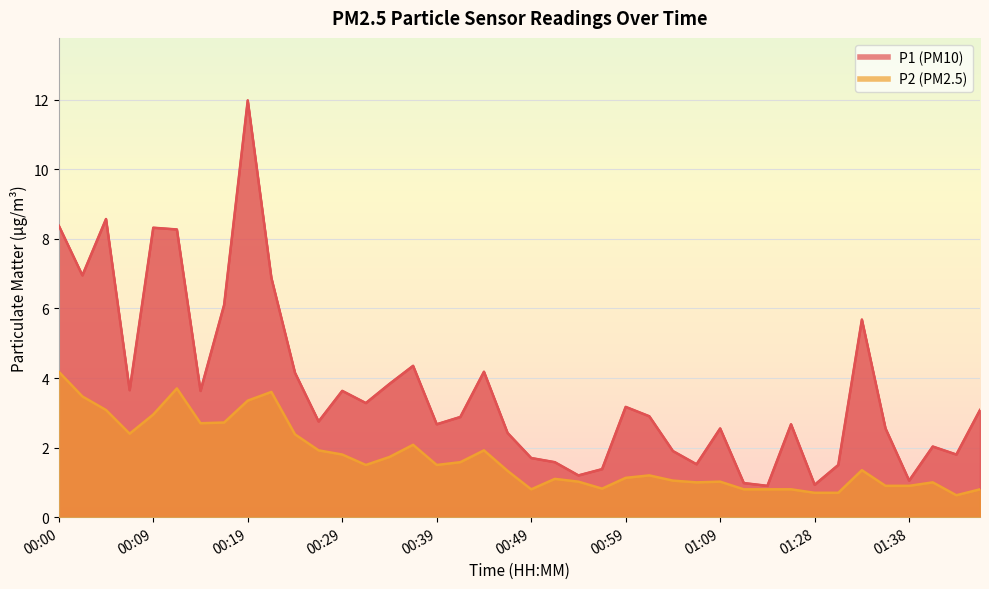

What is the difference between the maximum and minimum values in the P2 series?

3.5